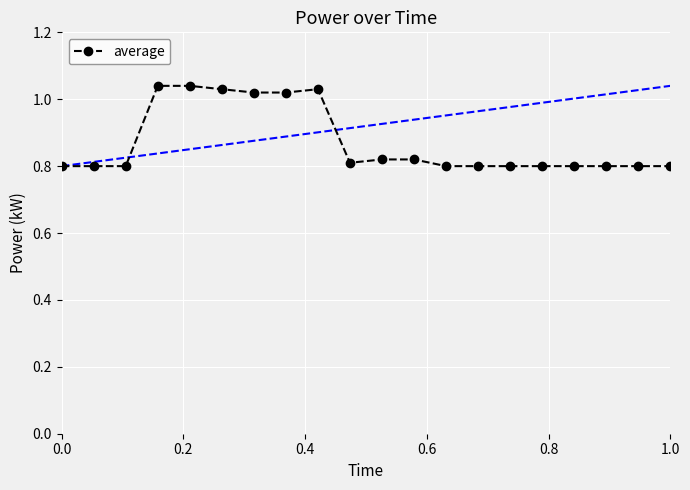

What is the average value?

0.9